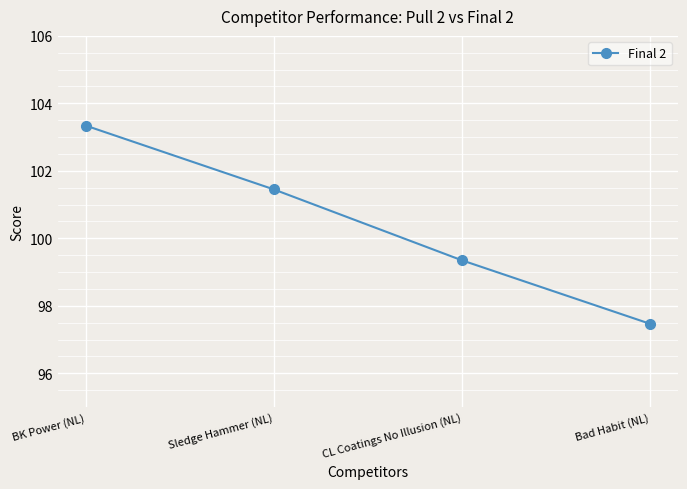

Does the chart display data point markers on the line(s)?

Yes